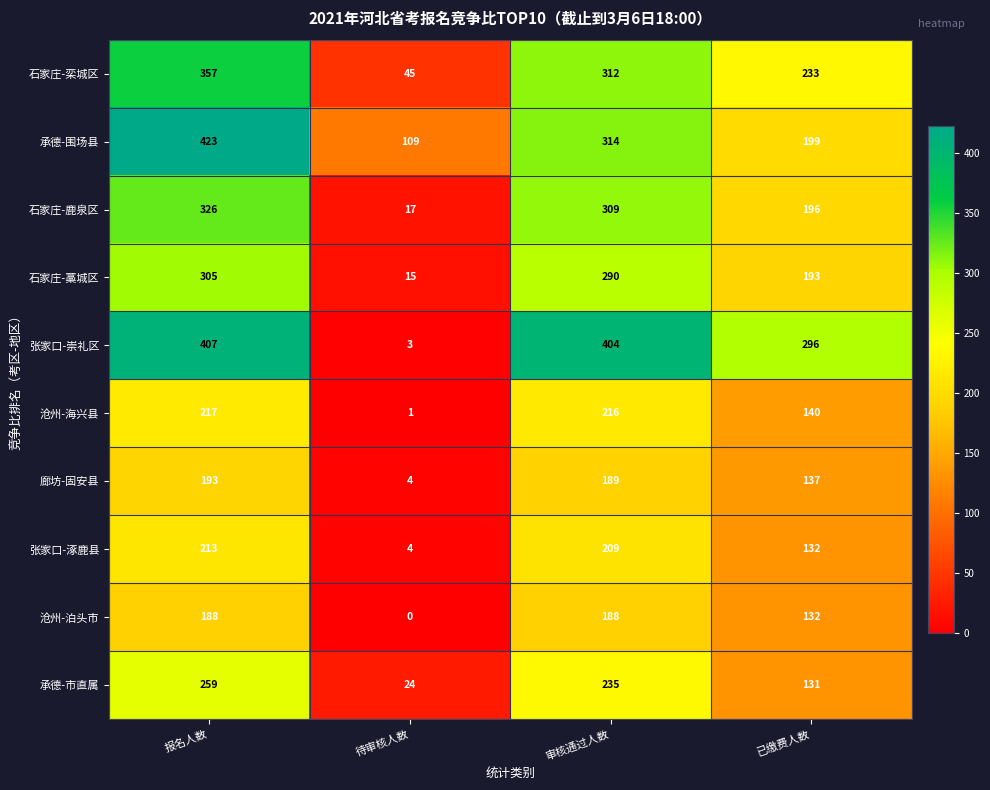

At which category is the sum across all series the highest?

报名人数